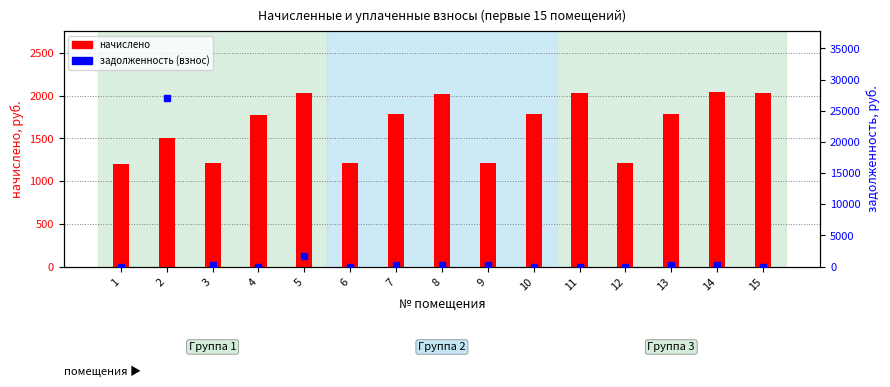

What is the total value across all series at 15?

2025.3